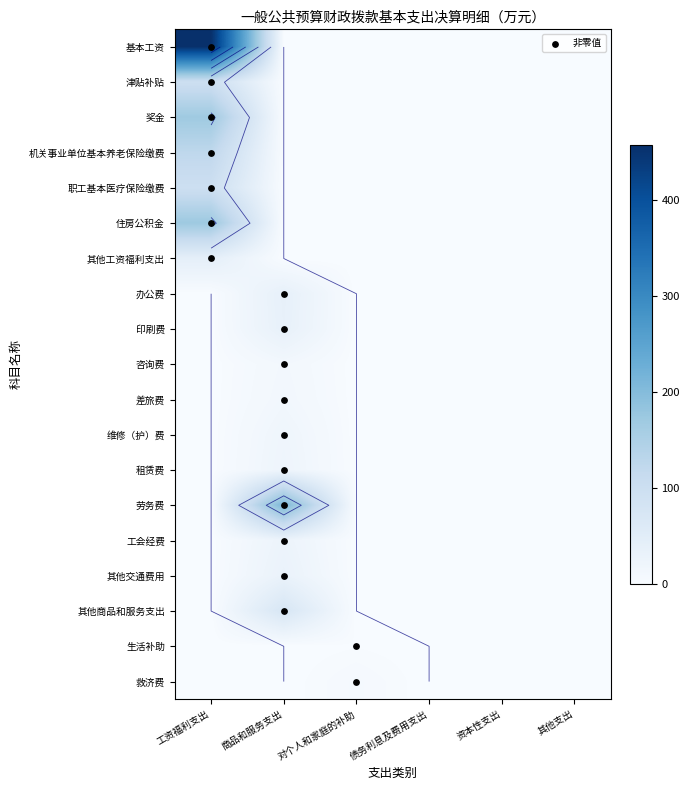

What is the sum of all 办公费 values?

19.0